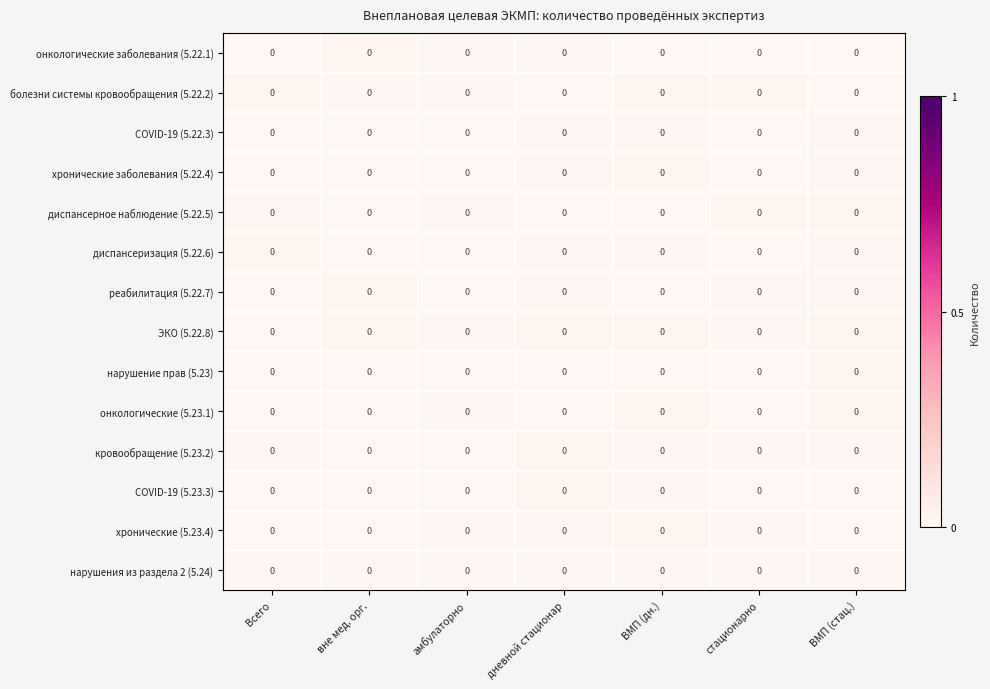

Reading left to right, list all the values displayed in this chart.

онкологические заболевания (5.22.1): Всего=0.0	вне мед. орг.=0.0	амбулаторно=0.0	дневной стационар=0.0	ВМП (дн.)=0.0	стационарно=0.0	ВМП (стац.)=0.0
болезни системы кровообращения (5.22.2): Всего=0.0	вне мед. орг.=0.0	амбулаторно=0.0	дневной стационар=0.0	ВМП (дн.)=0.0	стационарно=0.0	ВМП (стац.)=0.0
COVID-19 (5.22.3): Всего=0.0	вне мед. орг.=0.0	амбулаторно=0.0	дневной стационар=0.0	ВМП (дн.)=0.0	стационарно=0.0	ВМП (стац.)=0.0
хронические заболевания (5.22.4): Всего=0.0	вне мед. орг.=0.0	амбулаторно=0.0	дневной стационар=0.0	ВМП (дн.)=0.0	стационарно=0.0	ВМП (стац.)=0.0
диспансерное наблюдение (5.22.5): Всего=0.0	вне мед. орг.=0.0	амбулаторно=0.0	дневной стационар=0.0	ВМП (дн.)=0.0	стационарно=0.0	ВМП (стац.)=0.0
диспансеризация (5.22.6): Всего=0.0	вне мед. орг.=0.0	амбулаторно=0.0	дневной стационар=0.0	ВМП (дн.)=0.0	стационарно=0.0	ВМП (стац.)=0.0
реабилитация (5.22.7): Всего=0.0	вне мед. орг.=0.0	амбулаторно=0.0	дневной стационар=0.0	ВМП (дн.)=0.0	стационарно=0.0	ВМП (стац.)=0.0
ЭКО (5.22.8): Всего=0.0	вне мед. орг.=0.0	амбулаторно=0.0	дневной стационар=0.0	ВМП (дн.)=0.0	стационарно=0.0	ВМП (стац.)=0.0
нарушение прав (5.23): Всего=0.0	вне мед. орг.=0.0	амбулаторно=0.0	дневной стационар=0.0	ВМП (дн.)=0.0	стационарно=0.0	ВМП (стац.)=0.0
онкологические (5.23.1): Всего=0.0	вне мед. орг.=0.0	амбулаторно=0.0	дневной стационар=0.0	ВМП (дн.)=0.0	стационарно=0.0	ВМП (стац.)=0.0
кровообращение (5.23.2): Всего=0.0	вне мед. орг.=0.0	амбулаторно=0.0	дневной стационар=0.0	ВМП (дн.)=0.0	стационарно=0.0	ВМП (стац.)=0.0
COVID-19 (5.23.3): Всего=0.0	вне мед. орг.=0.0	амбулаторно=0.0	дневной стационар=0.0	ВМП (дн.)=0.0	стационарно=0.0	ВМП (стац.)=0.0
хронические (5.23.4): Всего=0.0	вне мед. орг.=0.0	амбулаторно=0.0	дневной стационар=0.0	ВМП (дн.)=0.0	стационарно=0.0	ВМП (стац.)=0.0
нарушения из раздела 2 (5.24): Всего=0.0	вне мед. орг.=0.0	амбулаторно=0.0	дневной стационар=0.0	ВМП (дн.)=0.0	стационарно=0.0	ВМП (стац.)=0.0